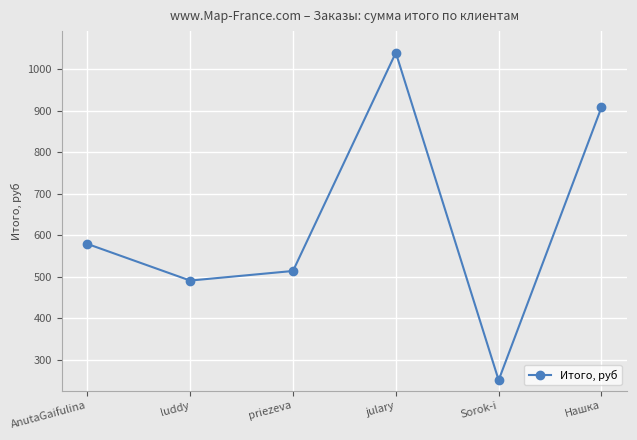

Reading left to right, list all the values displayed in this chart.

AnutaGaifulina=579.2	luddy=490.9	priezeva=514.0	julary=1039.5	Sorok-i=251.1	Нашка=908.1